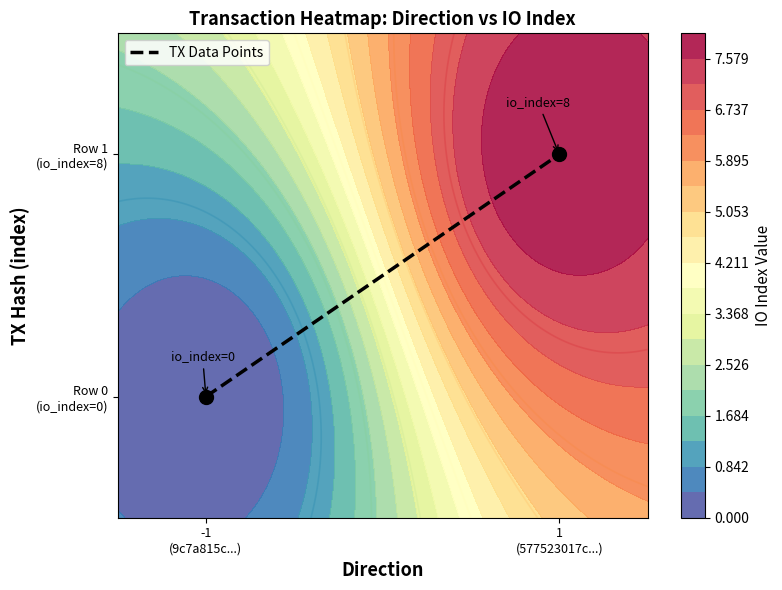

How many positive values are there?

1